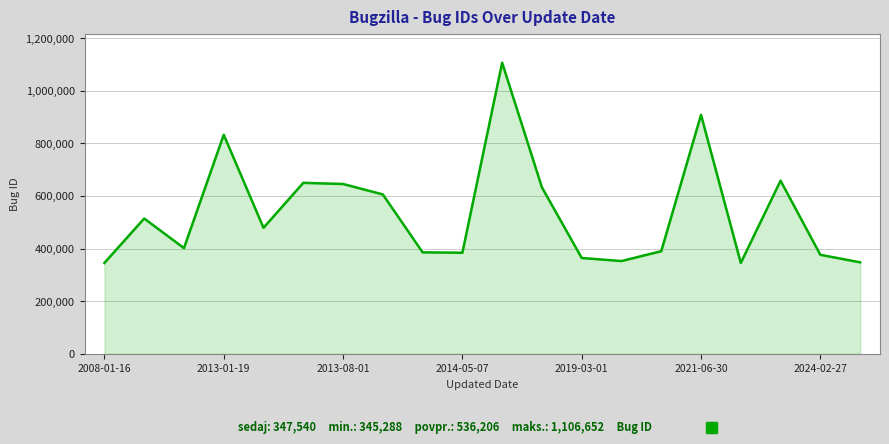

What is the minimum value shown in the chart?

345288